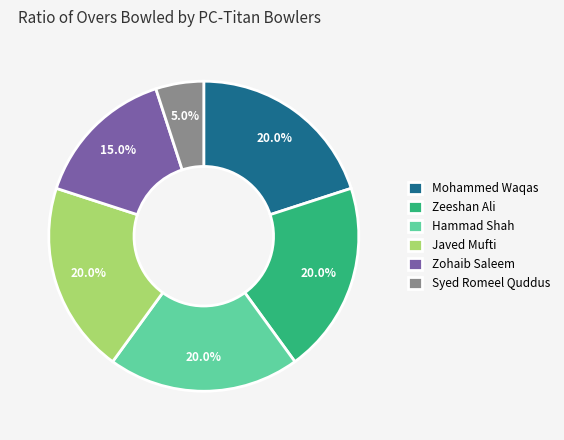

How many slices are in this pie chart?

6